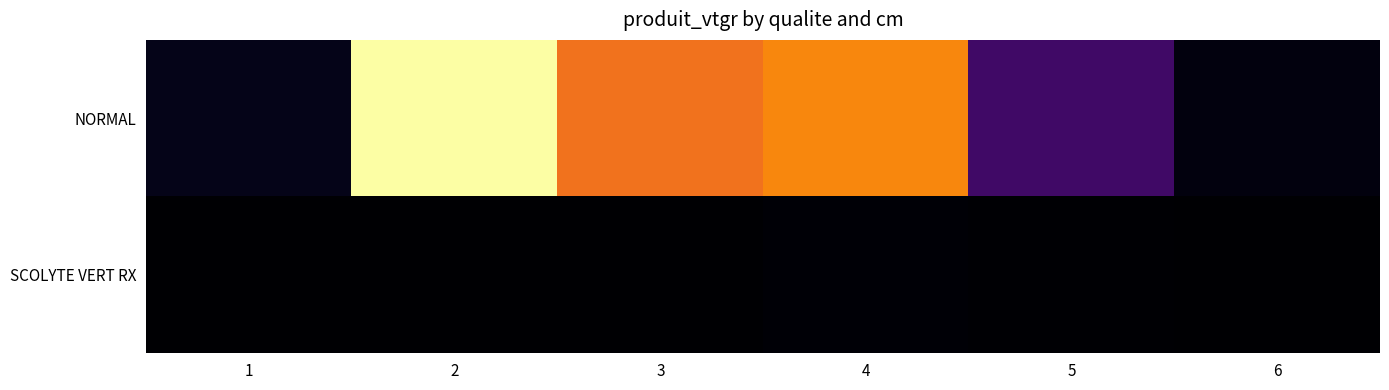

What is the total value across all series at 1?

9.2